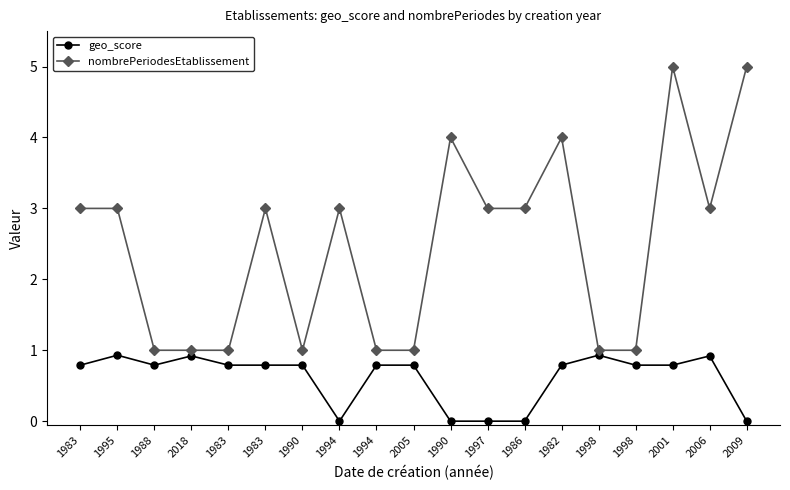

The value of nombrePeriodesEtablissement at 1986 is 3.0. True or false?

True